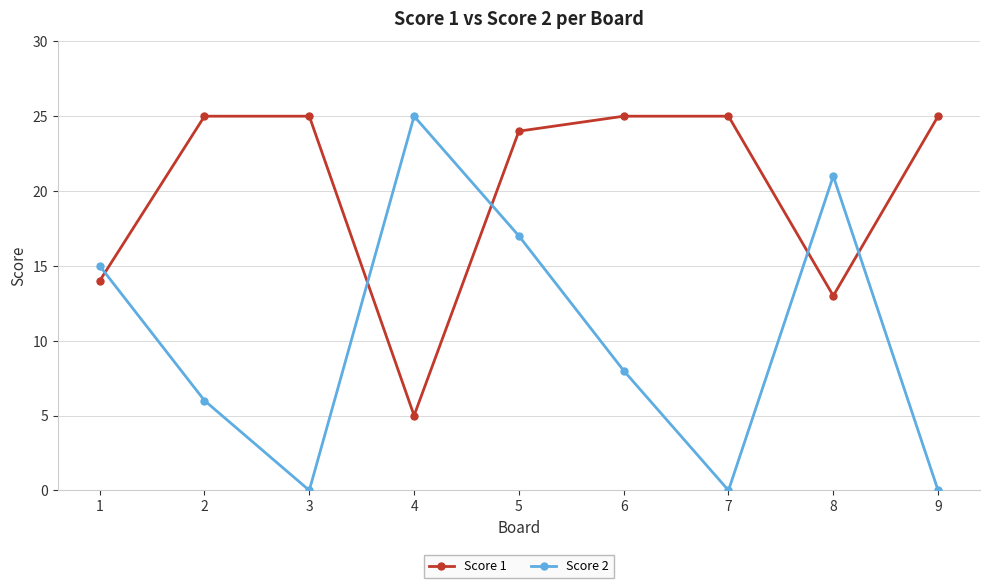

At which category is the sum across all series the highest?

5